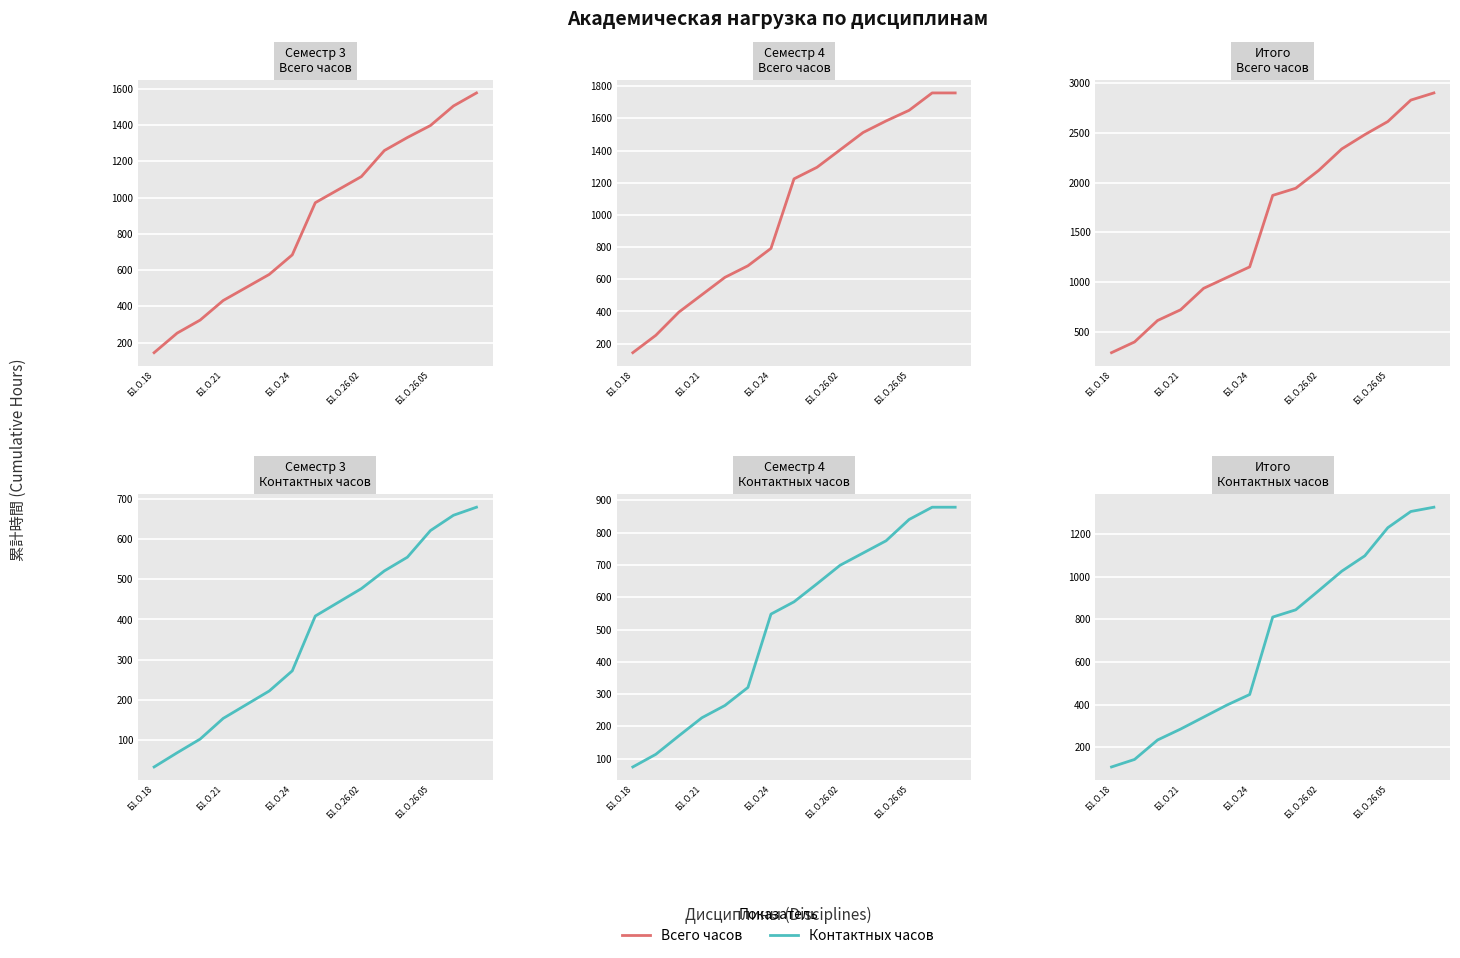

The value of Контактных часов at 14 is 1326.2. True or false?

True